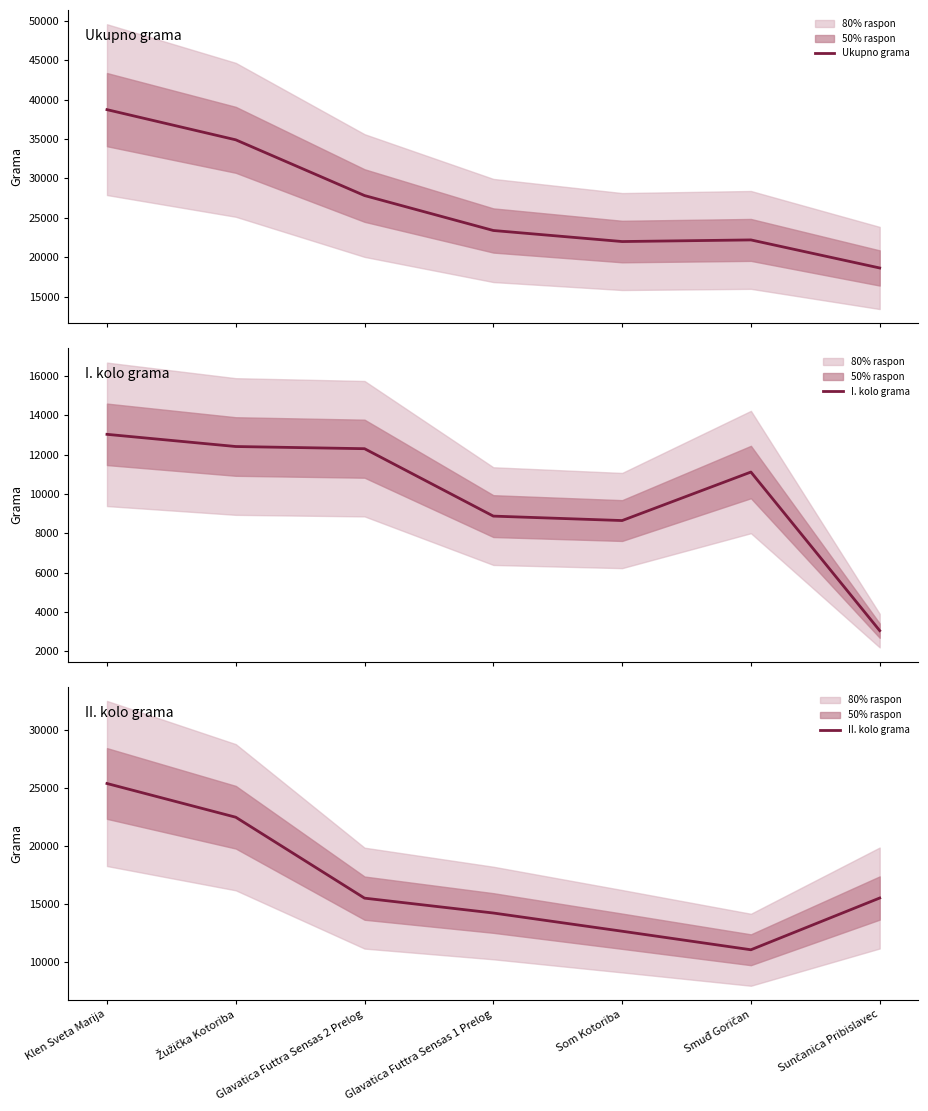

Reading right to left, extract all data points from this chart.

Ukupno grama: Sunčanica Pribislavec=18628	Smuđ Goričan=22190	Som Kotoriba=21984	Glavatica Futtra Sensas 1 Prelog=23388	Glavatica Futtra Sensas 2 Prelog=27824	Žužička Kotoriba=34901	Klen Sveta Marija=38733
I. kolo grama: Sunčanica Pribislavec=3050	Smuđ Goričan=11121	Som Kotoriba=8652	Glavatica Futtra Sensas 1 Prelog=8878	Glavatica Futtra Sensas 2 Prelog=12309	Žužička Kotoriba=12420	Klen Sveta Marija=13040
II. kolo grama: Sunčanica Pribislavec=15524	Smuđ Goričan=11069	Som Kotoriba=12665	Glavatica Futtra Sensas 1 Prelog=14233	Glavatica Futtra Sensas 2 Prelog=15513	Žužička Kotoriba=22480	Klen Sveta Marija=25384